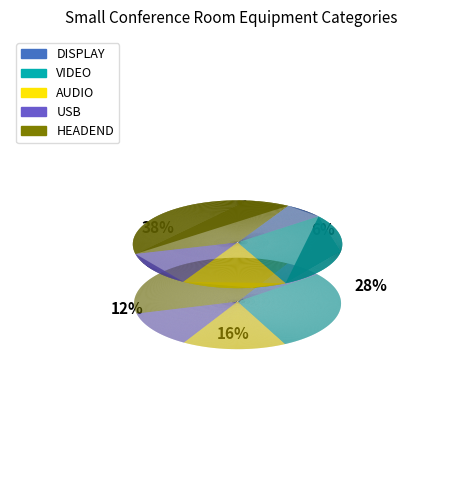

Rank the categories by value from highest to lowest.

HEADEND, VIDEO, AUDIO, USB, DISPLAY